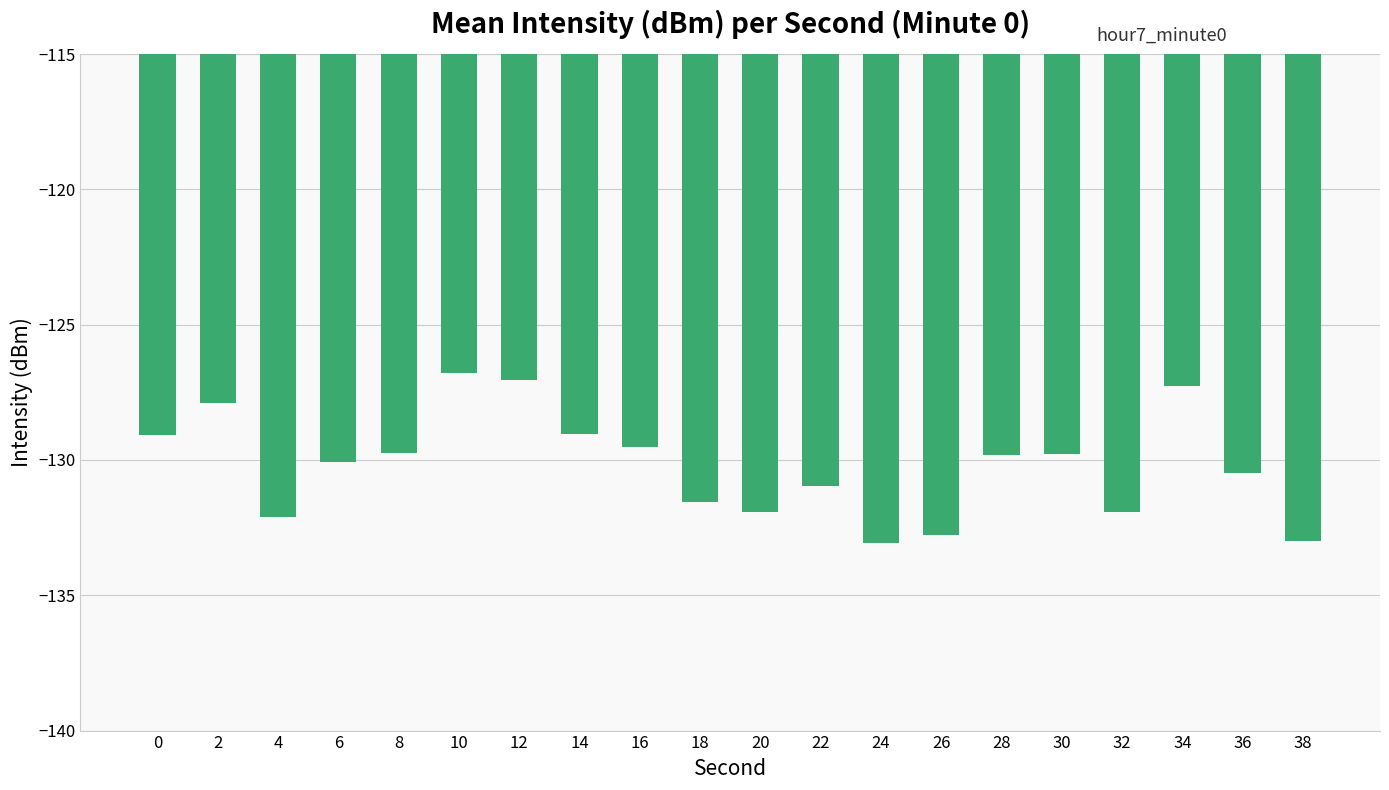

True or false: the data shows -130.1 at 6.

True